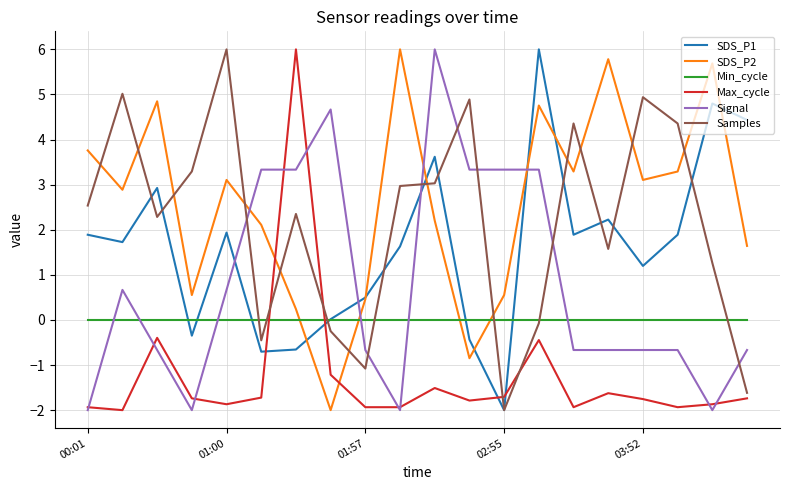

Which series has the largest total across all categories?

SDS_P2